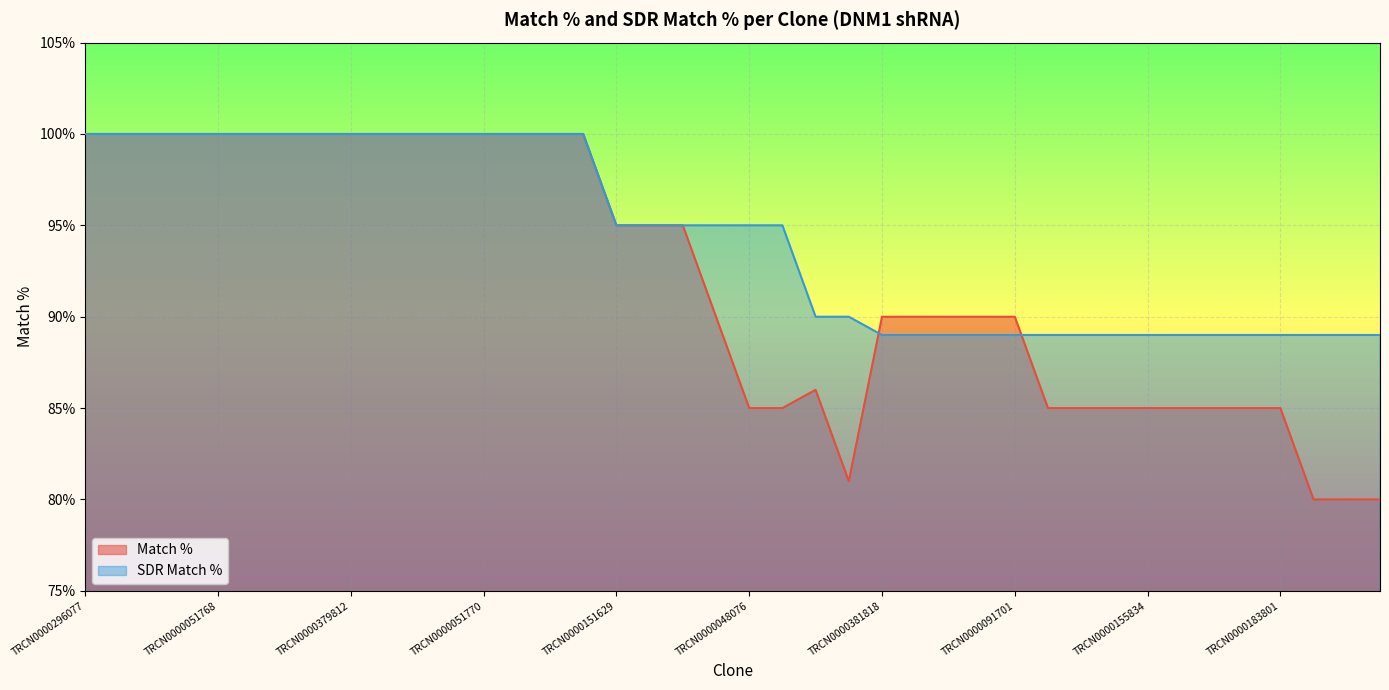

True or false: SDR Match % has more than 0 points higher than both neighbors.

False